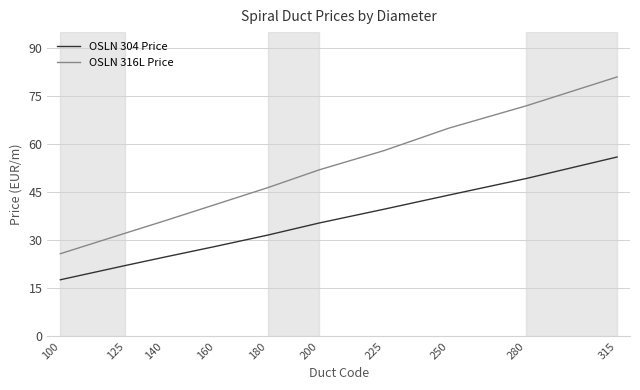

What is the maximum value for OSLN 316L Price?

81.0